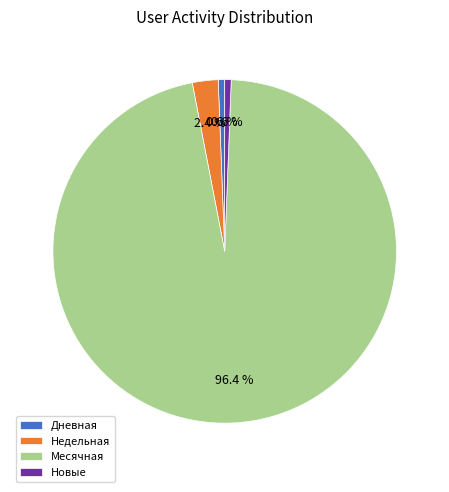

Which slice is the largest?

Месячная